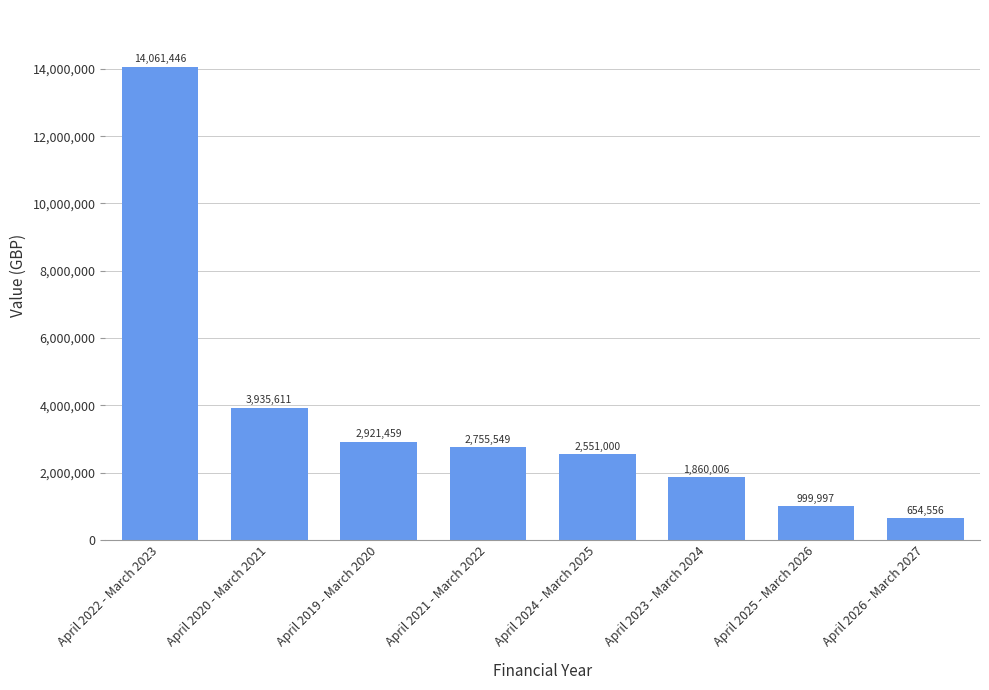

How many values are below 2755549?

4